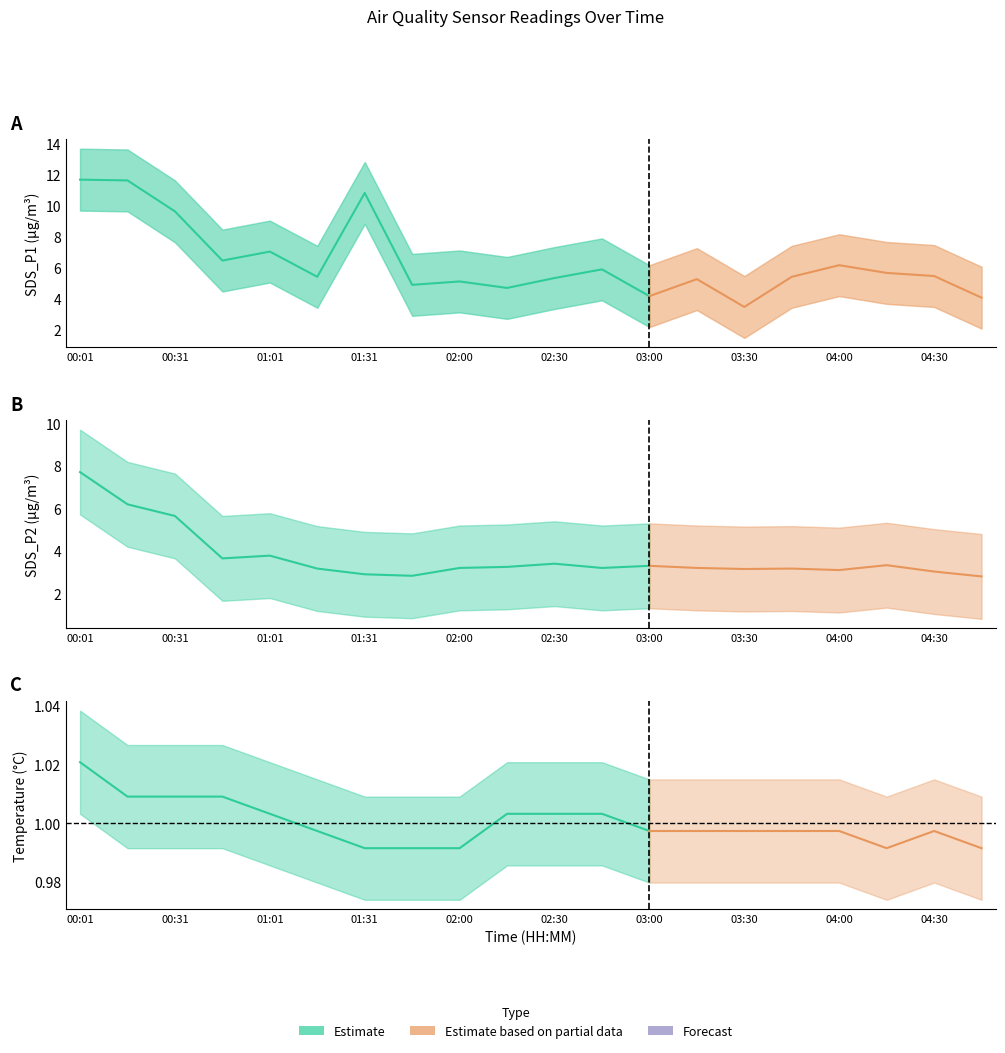

True or false: SDS_P2 has a value of 5.9 at 02:30.

False